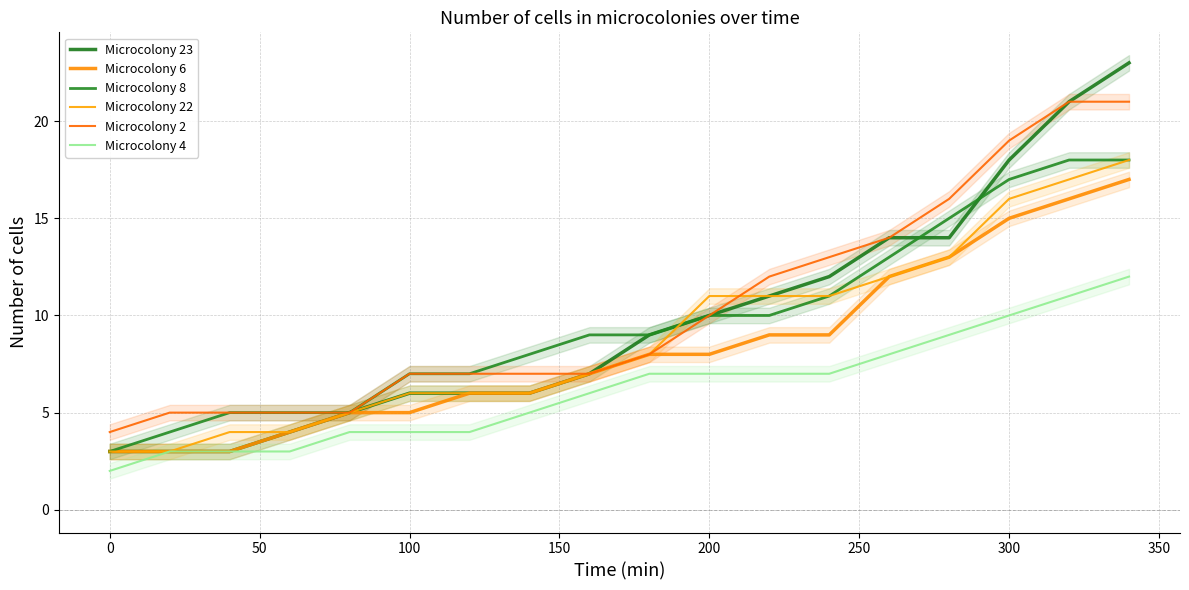

Does the chart display data point markers on the line(s)?

No